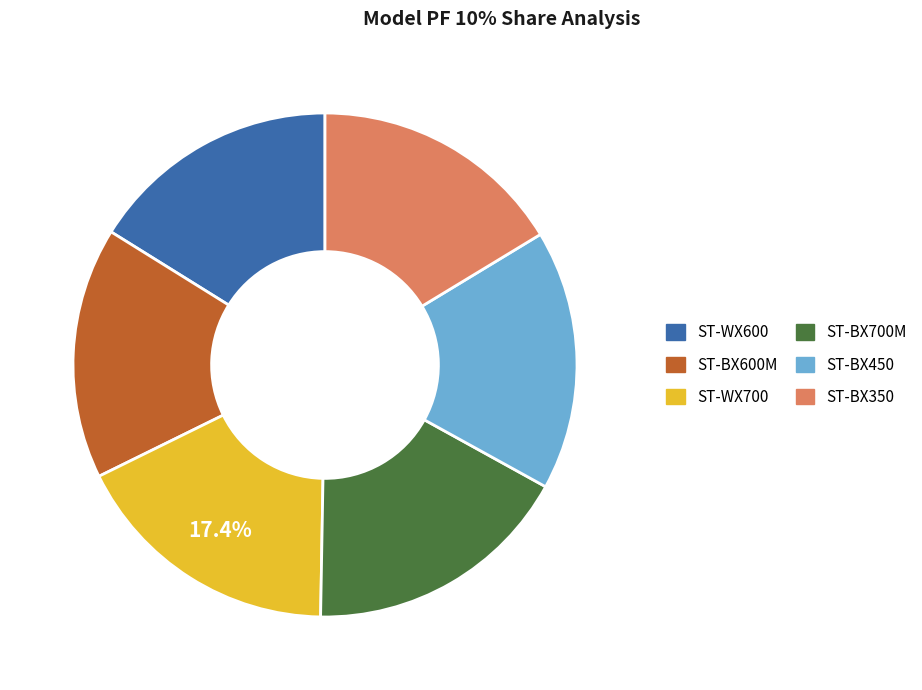

What percentage is the ST-WX600 slice, to the nearest percent?

16%